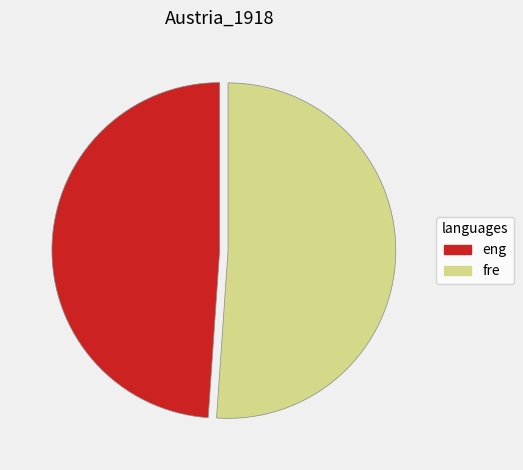

Which slice is the smallest?

eng